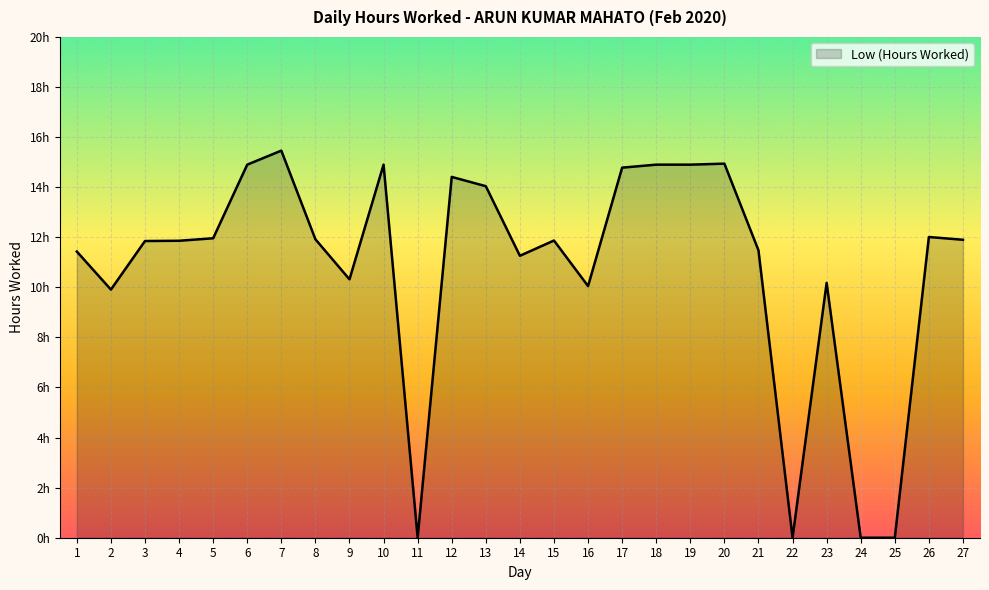

Is this an area chart (filled region under the line)?

Yes